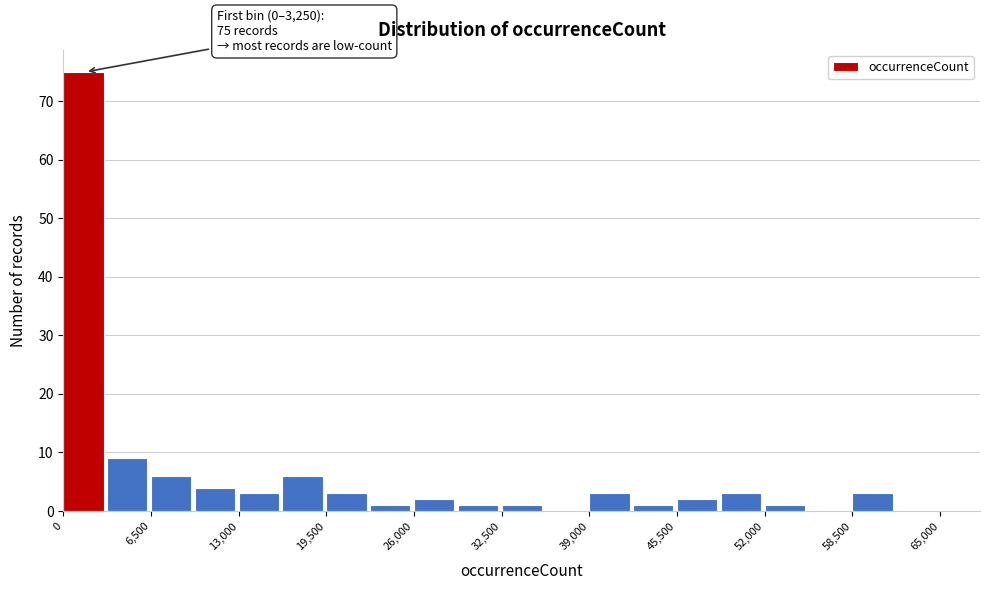

Around what value on the x-axis is the tallest bar? Give the approximate position of its centre, as read against the axis.

1000